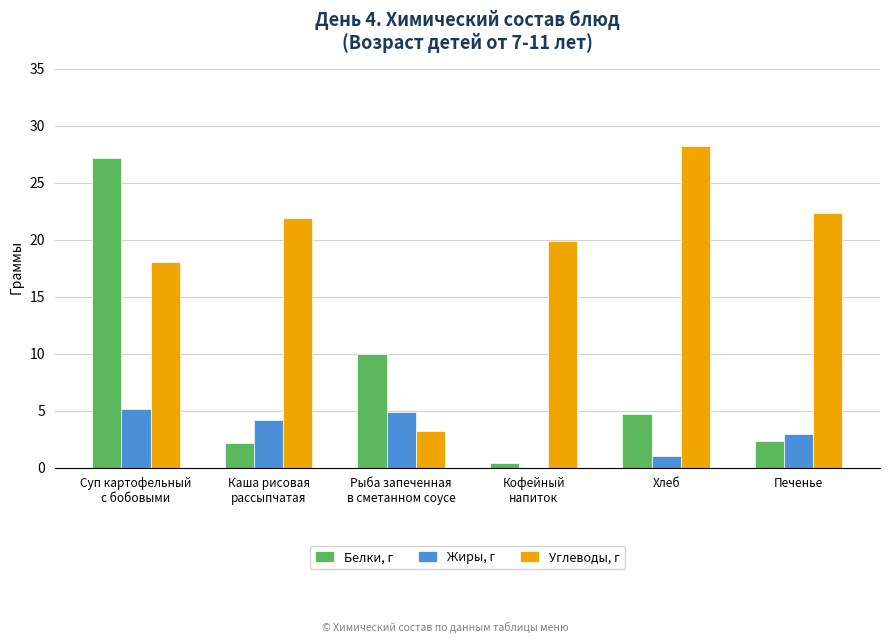

Which series has the largest total across all categories?

Углеводы, г